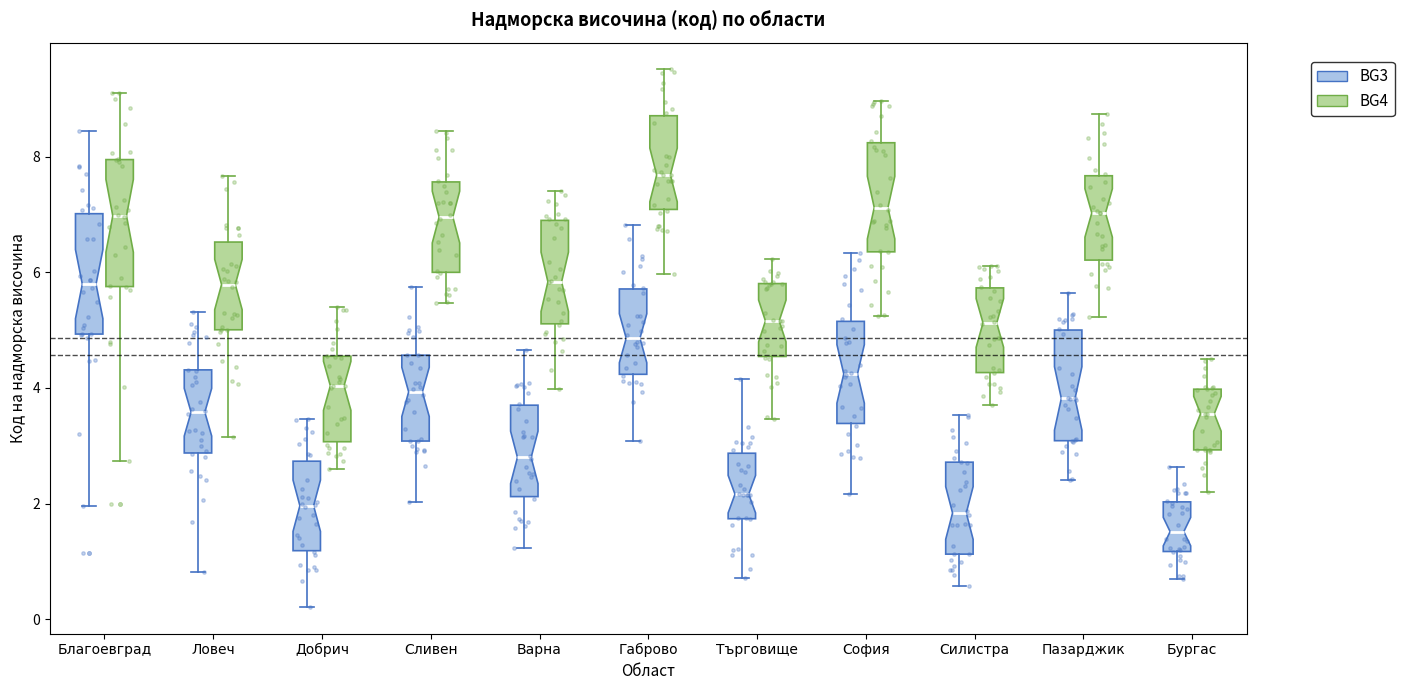

Reading left to right, transcribe this box plot: for each box, give where its median line is, the range the box spans, and where its two whiskers end, as read against the y-axis. The values are not printed on the chart, so give them approximately, as read against the axis.

Благоевград (BG3): median 5.8, box 5.0 to 7.0, whiskers 2.0 to 8.4
Благоевград (BG4): median 7.0, box 5.8 to 8.0, whiskers 2.8 to 9.0
Ловеч (BG3): median 3.6, box 2.8 to 4.4, whiskers 0.8 to 5.4
Ловеч (BG4): median 5.8, box 5.0 to 6.6, whiskers 3.2 to 7.6
Добрич (BG3): median 2.0, box 1.2 to 2.8, whiskers 0.2 to 3.4
Добрич (BG4): median 4.0, box 3.0 to 4.6, whiskers 2.6 to 5.4
Сливен (BG3): median 4.0, box 3.0 to 4.6, whiskers 2.0 to 5.8
Сливен (BG4): median 7.0, box 6.0 to 7.6, whiskers 5.4 to 8.4
Варна (BG3): median 2.8, box 2.2 to 3.8, whiskers 1.2 to 4.6
Варна (BG4): median 5.8, box 5.2 to 6.8, whiskers 4.0 to 7.4
Габрово (BG3): median 4.8, box 4.2 to 5.8, whiskers 3.0 to 6.8
Габрово (BG4): median 7.6, box 7.0 to 8.8, whiskers 6.0 to 9.6
Търговище (BG3): median 2.2, box 1.8 to 2.8, whiskers 0.8 to 4.2
Търговище (BG4): median 5.2, box 4.6 to 5.8, whiskers 3.4 to 6.2
София (BG3): median 4.2, box 3.4 to 5.2, whiskers 2.2 to 6.4
София (BG4): median 7.2, box 6.4 to 8.2, whiskers 5.2 to 9.0
Силистра (BG3): median 1.8, box 1.2 to 2.8, whiskers 0.6 to 3.6
Силистра (BG4): median 5.2, box 4.2 to 5.8, whiskers 3.8 to 6.2
Пазарджик (BG3): median 3.8, box 3.0 to 5.0, whiskers 2.4 to 5.6
Пазарджик (BG4): median 7.0, box 6.2 to 7.6, whiskers 5.2 to 8.8
Бургас (BG3): median 1.6, box 1.2 to 2.0, whiskers 0.6 to 2.6
Бургас (BG4): median 3.6, box 3.0 to 4.0, whiskers 2.2 to 4.6